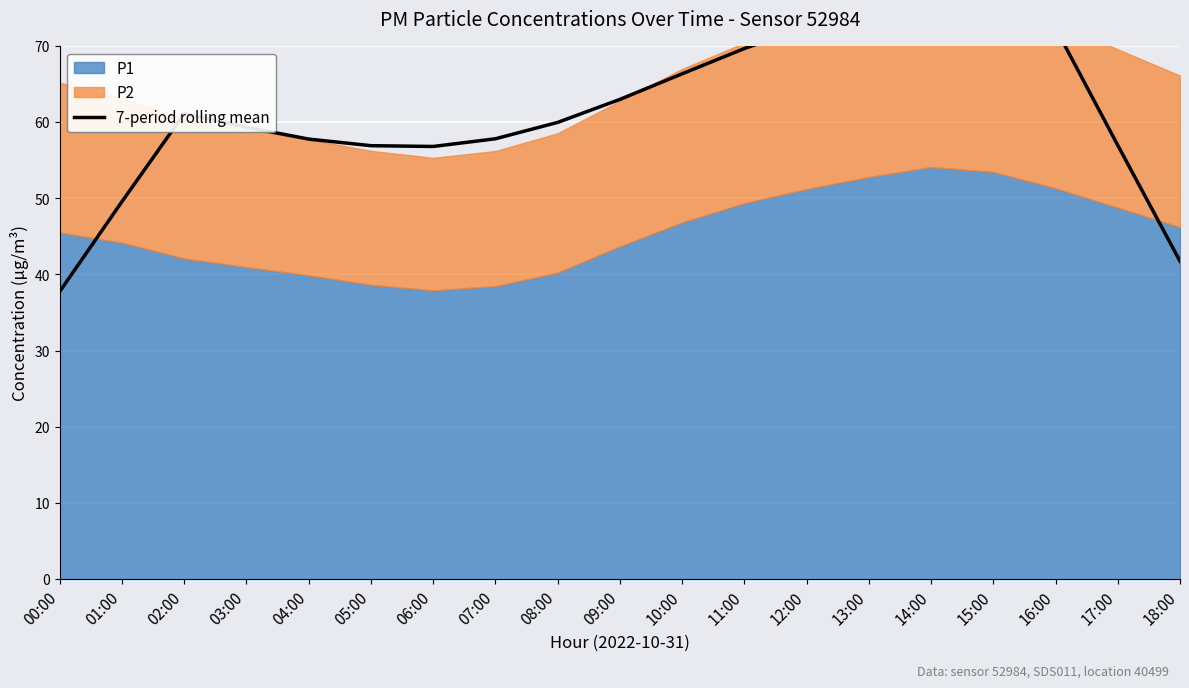

Reading left to right, what are all the values shown in this chart?

37.8	49.6	61.1	59.3	57.8	56.9	56.8	57.8	60.0	63.0	66.3	69.7	72.5	74.3	74.8	74.2	72.3	57.0	41.7